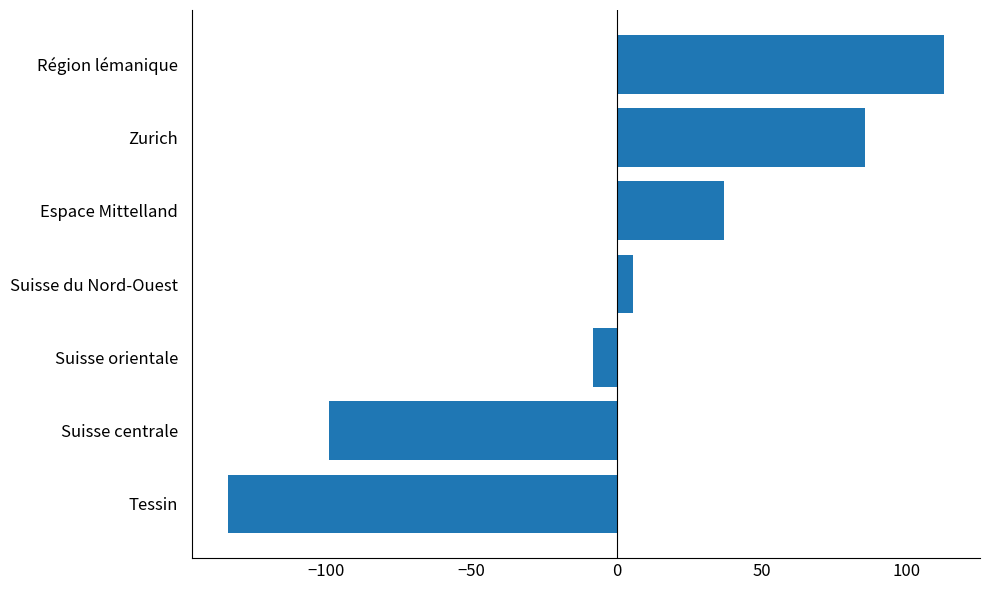

The value at Suisse orientale is -8.2. True or false?

True